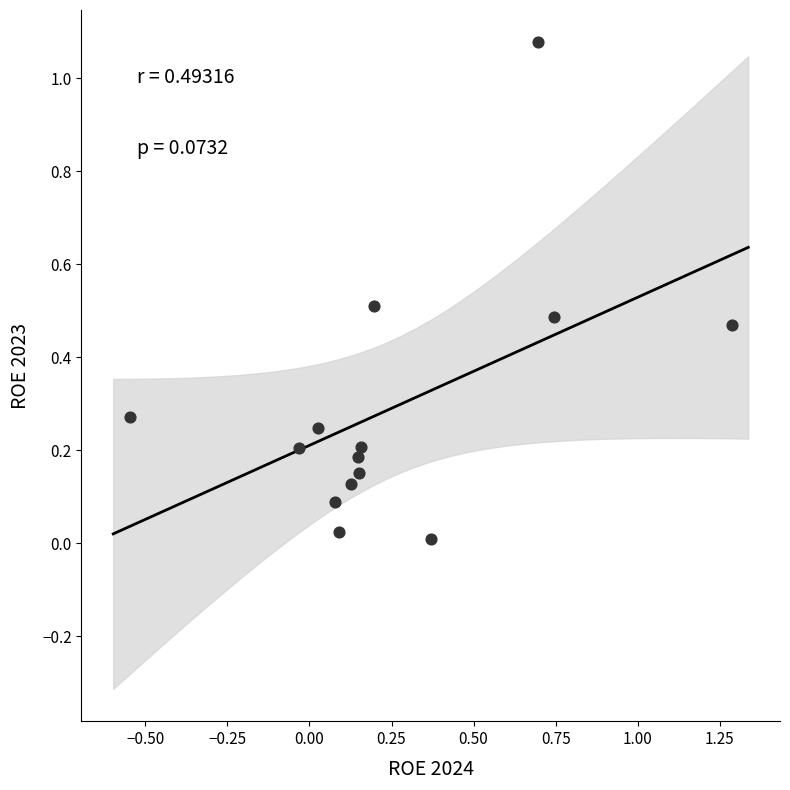

What is the range of X values (max minus min)?

1.8